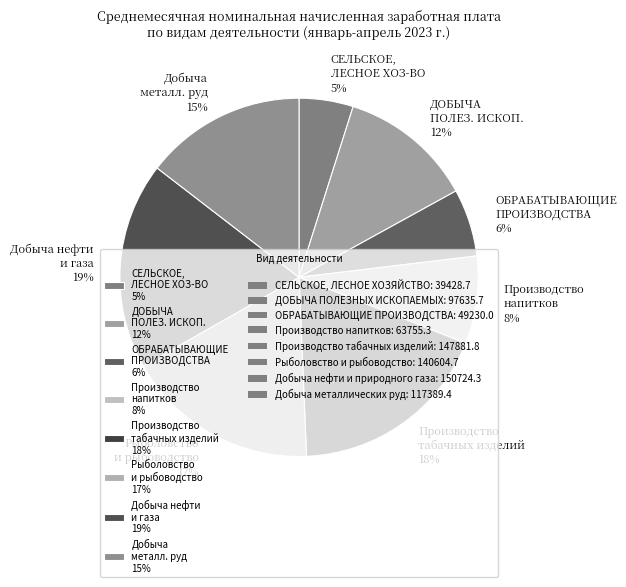

Which slice is the smallest?

СЕЛЬСКОЕ, ЛЕСНОЕ ХОЗ-ВО 5%